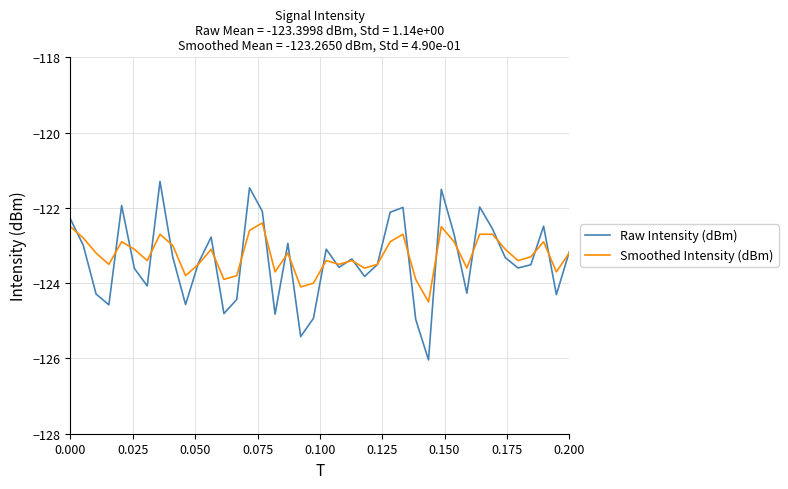

What is the sum of all Smoothed Intensity (dBm) values?

-4930.6